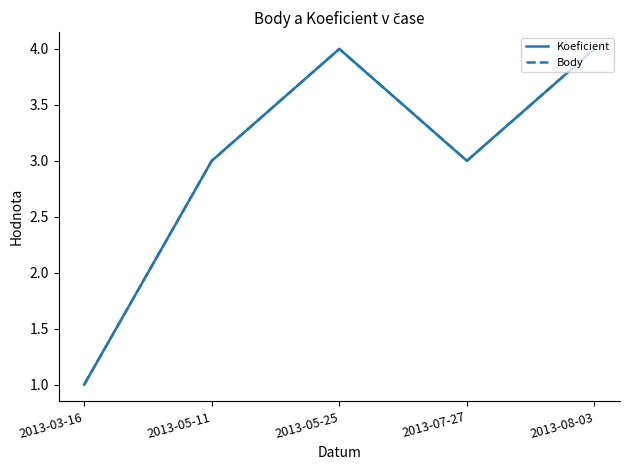

Does the chart display data point markers on the line(s)?

No